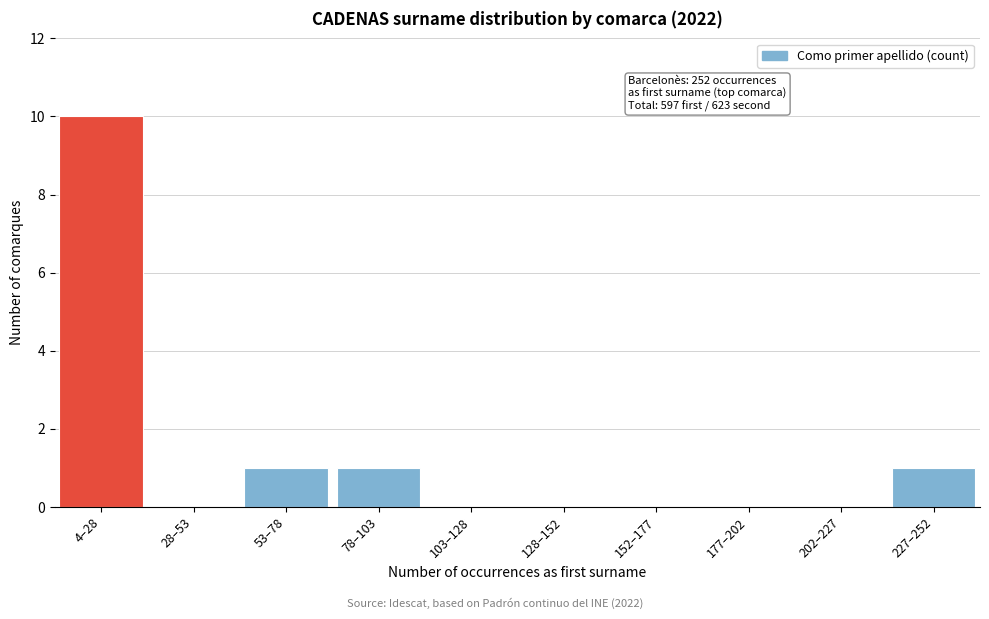

Reading left to right, extract all data points from this chart.

4–28=10	28–53=0	53–78=1	78–103=1	103–128=0	128–152=0	152–177=0	177–202=0	202–227=0	227–252=1